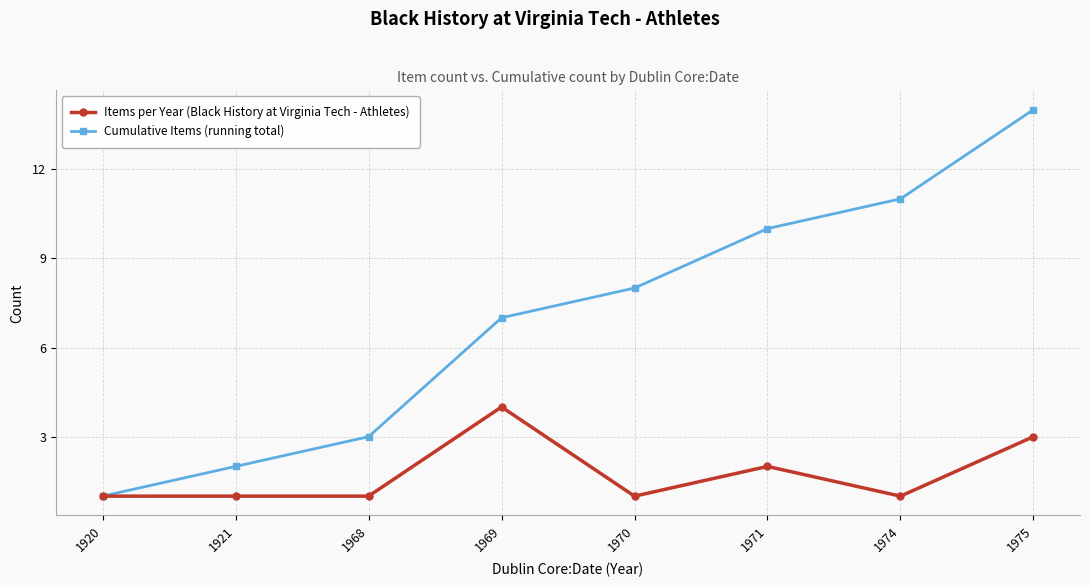

Which category has the highest value in the Items per Year (Black History at Virginia Tech - Athletes) series?

1969